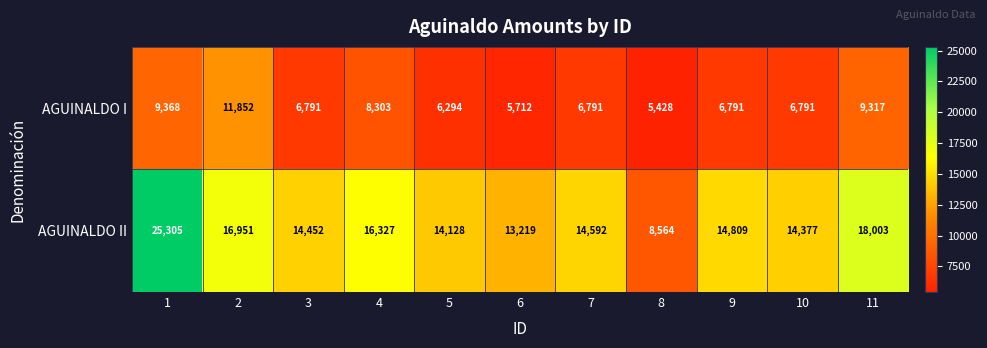

What is the difference between the maximum and minimum values in the AGUINALDO II series?

16741